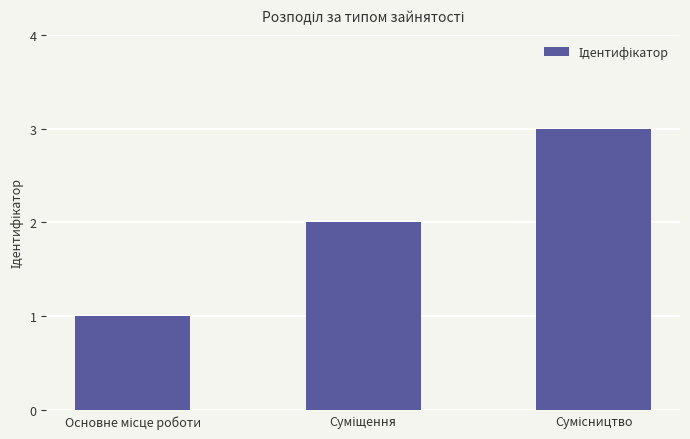

What is the sum of all values?

6